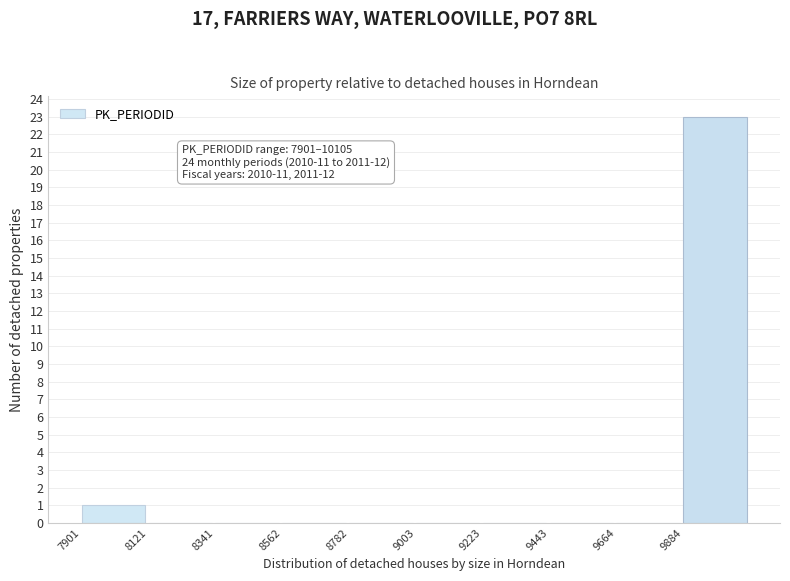

Which range on the x-axis has the tallest bar?

9900 to 10100